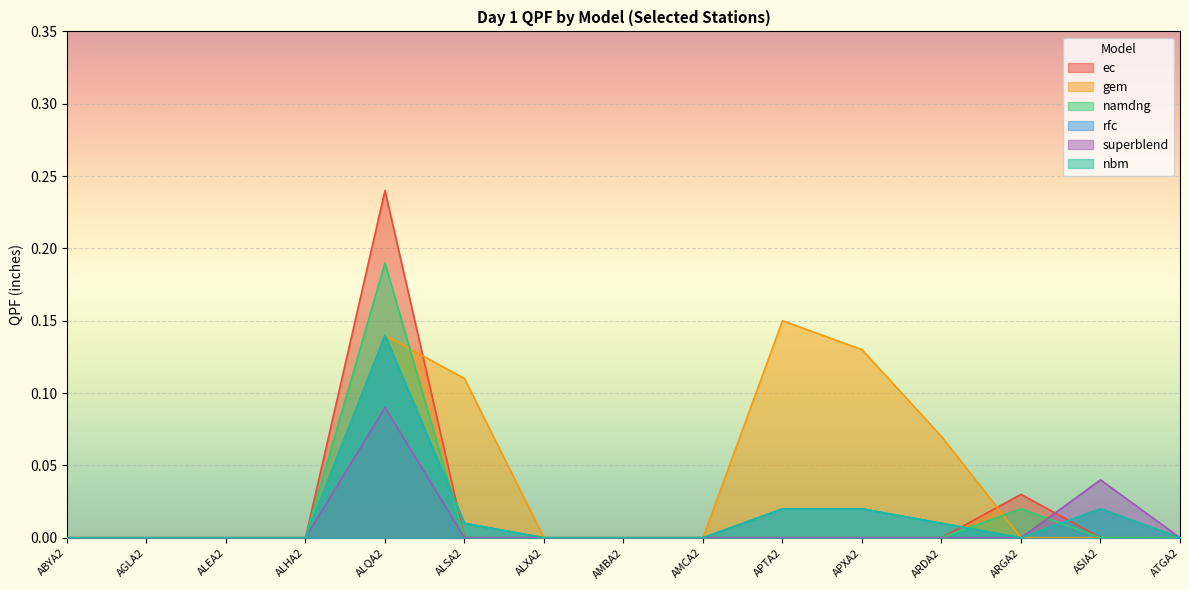

At which label is gem closest to 0?

ABYA2